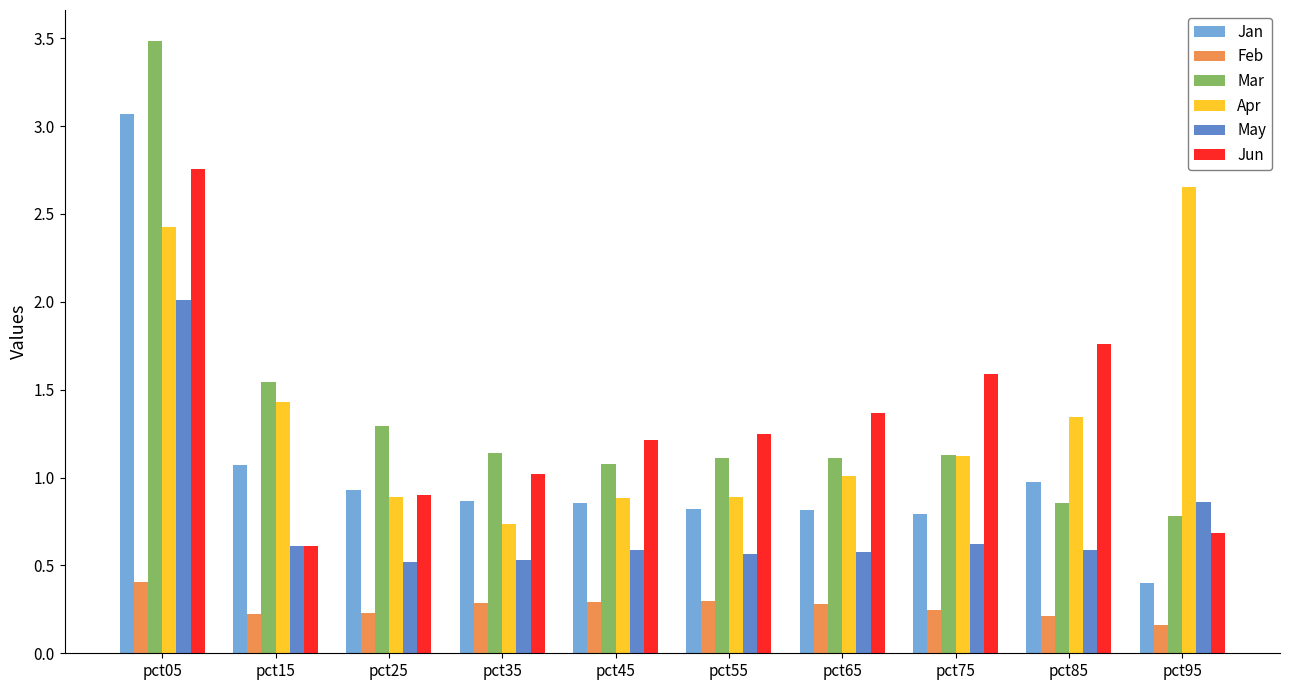

Rank the series at pct65 from highest to lowest value.

Jun, Mar, Apr, Jan, May, Feb